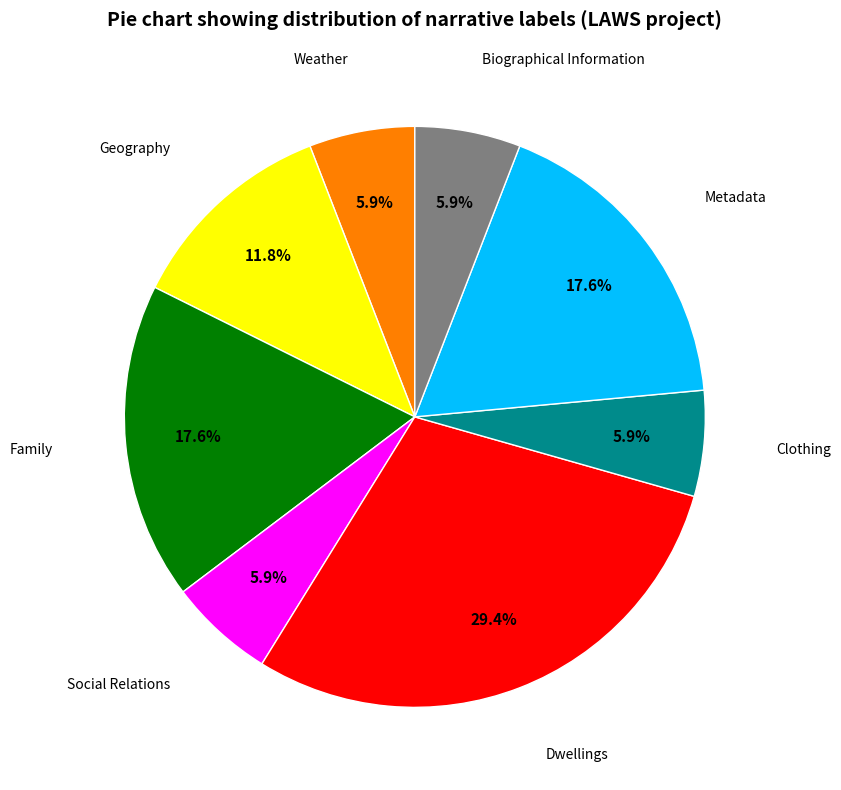

Which category has the biggest portion of the pie?

Dwellings